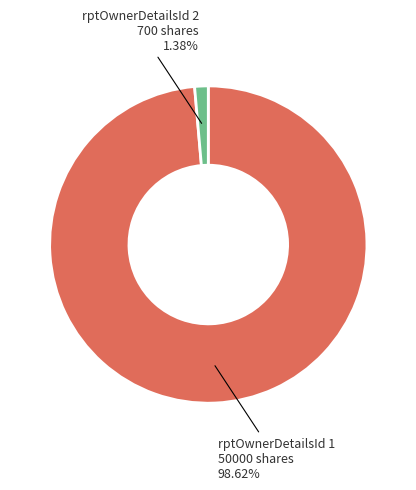

Does any single category account for the majority?

Yes